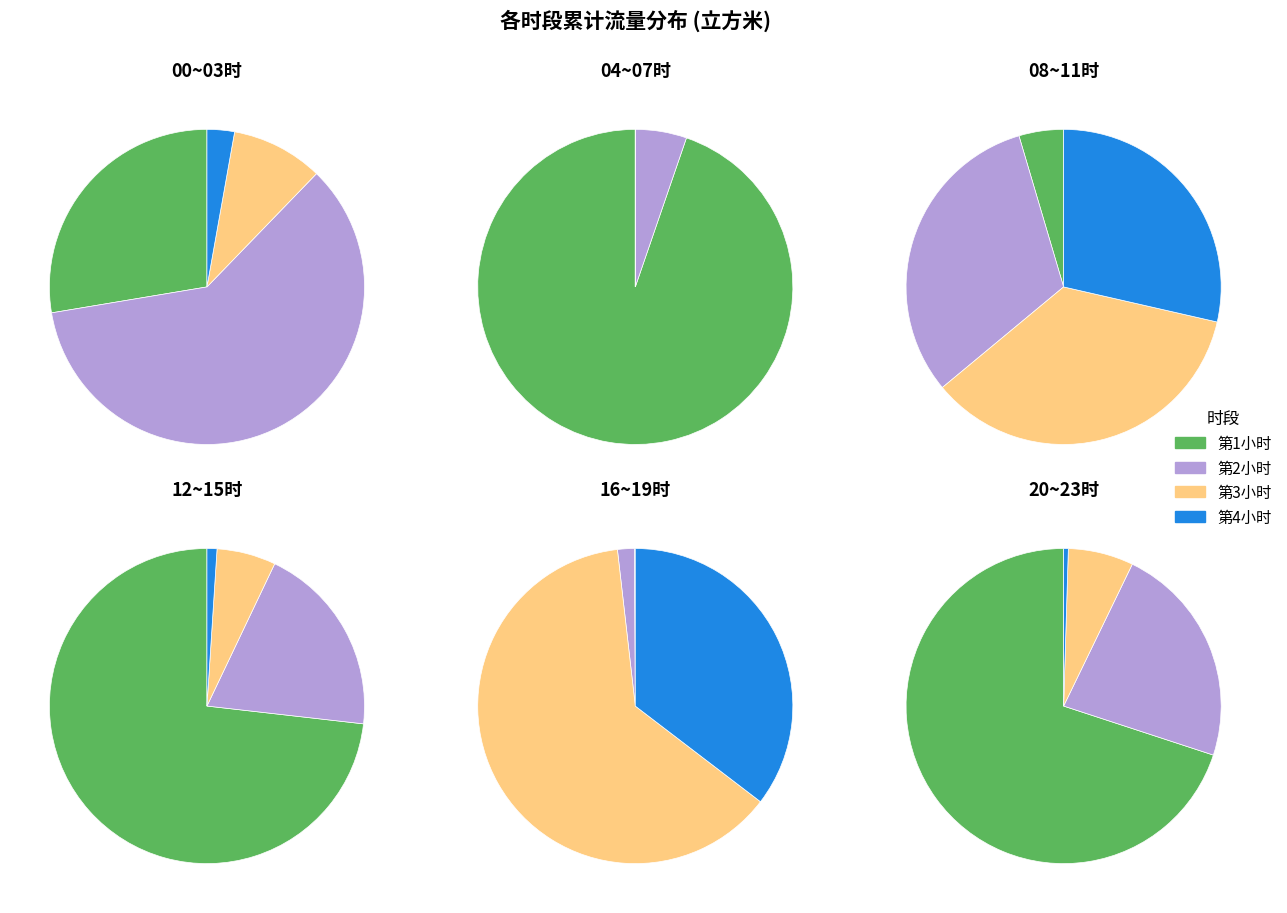

Is there a majority slice in this chart?

No